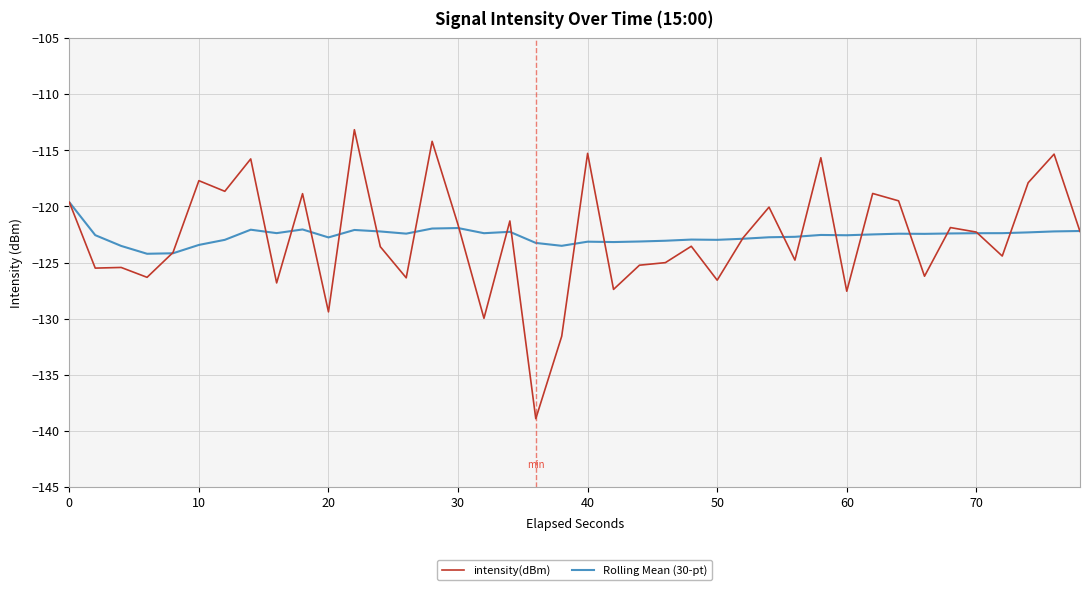

Rank the series by their maximum value, from highest to lowest.

intensity(dBm), Rolling Mean (30-pt)